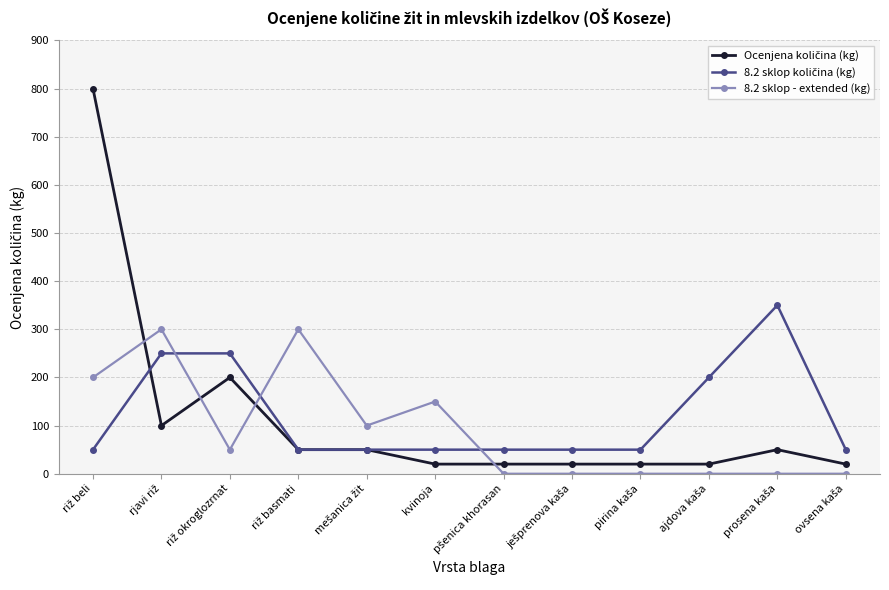

Is it true that 8.2 sklop - extended (kg) equals 150 at kvinoja?

True